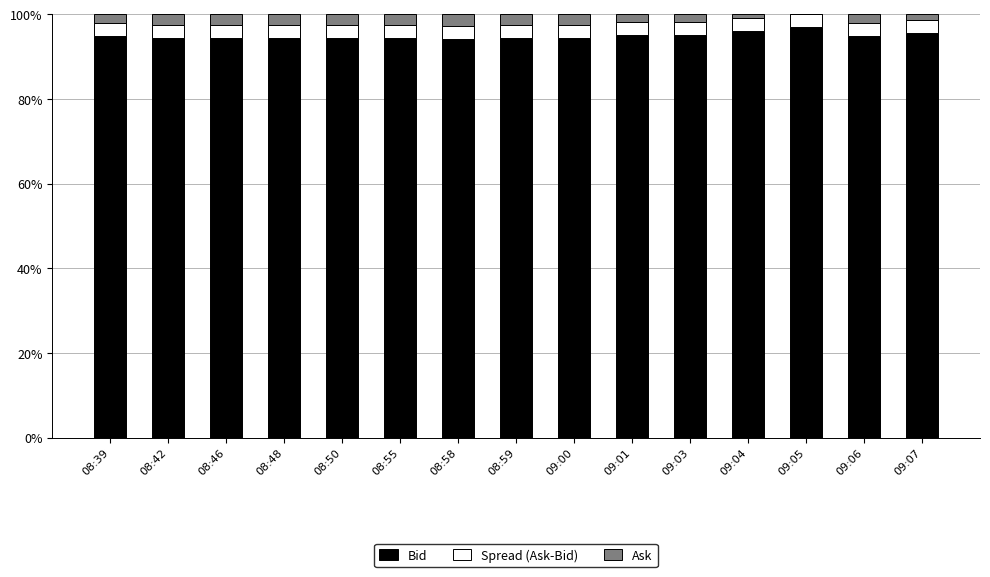

What is the highest value of the Bid series?

96.9